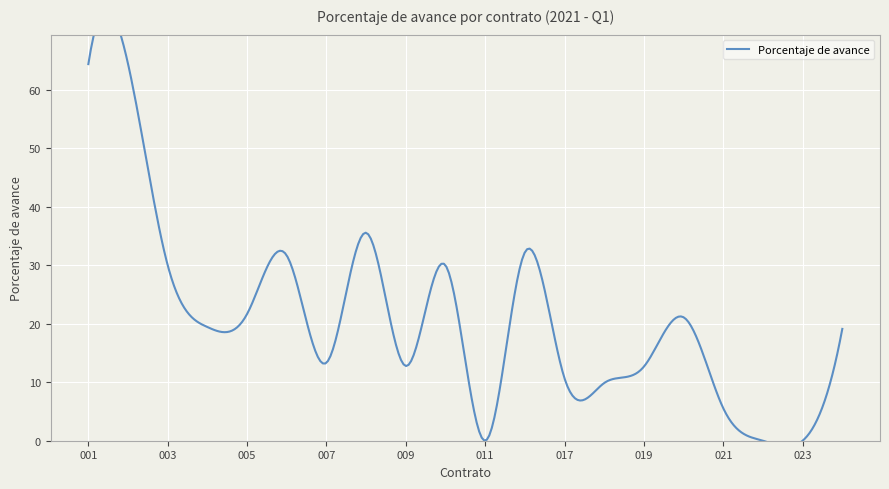

True or false: the data shows 30.0 at 003.

True